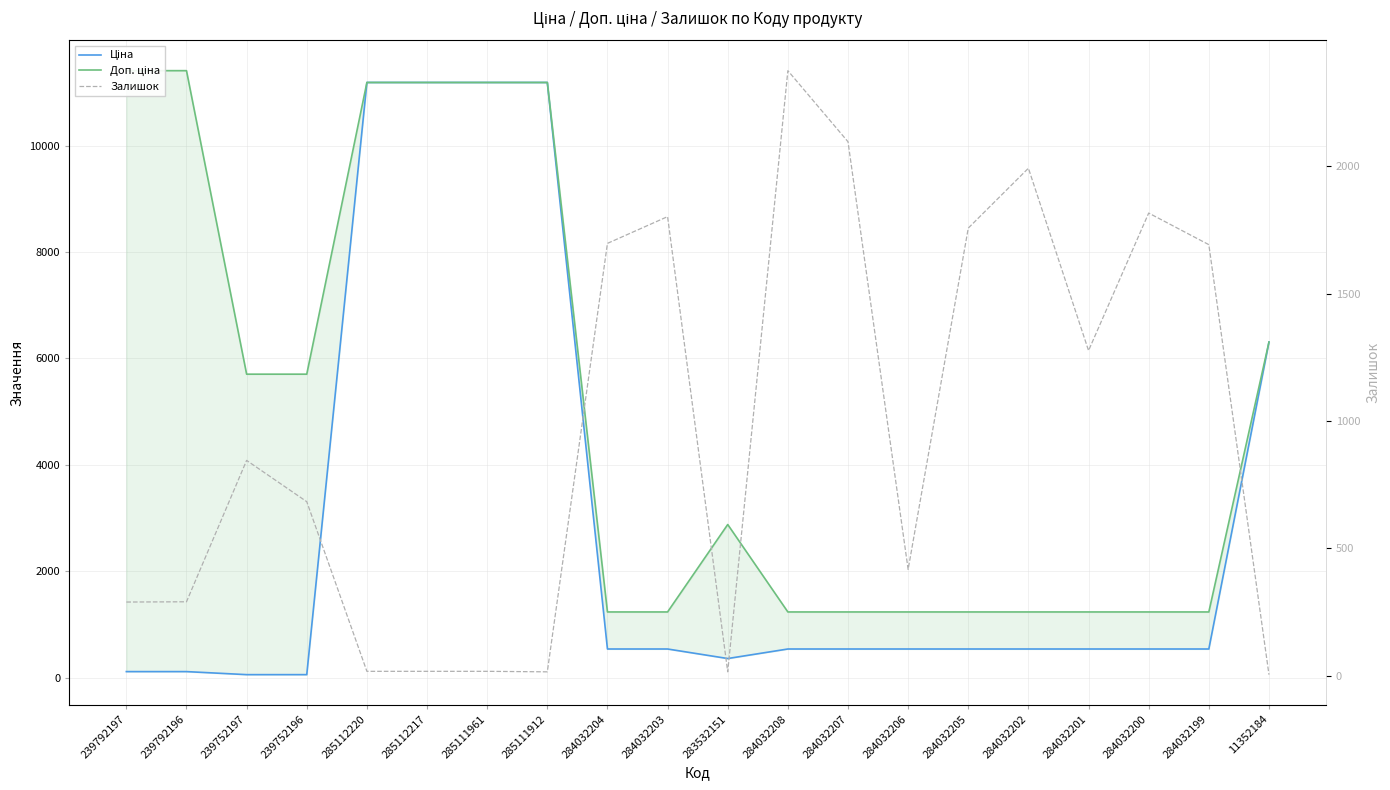

Reading left to right, list all the values displayed in this chart.

Ціна: 239792197=114.1	239792196=114.1	239752197=57.0	239752196=57.0	285112220=11188.2	285112217=11188.2	285111961=11188.2	285111912=11188.2	284032204=539.0	284032203=539.0	283532151=359.9	284032208=539.0	284032207=539.0	284032206=539.0	284032205=539.0	284032202=539.0	284032201=539.0	284032200=539.0	284032199=539.0	11352184=6308.8
Доп. ціна: 239792197=11410.0	239792196=11410.0	239752197=5705.0	239752196=5705.0	285112220=11188.2	285112217=11188.2	285111961=11188.2	285111912=11188.2	284032204=1235.4	284032203=1235.4	283532151=2878.8	284032208=1235.4	284032207=1235.4	284032206=1235.4	284032205=1235.4	284032202=1235.4	284032201=1235.4	284032200=1235.4	284032199=1235.4	11352184=6308.8
Залишок: 239792197=289.0	239792196=290.0	239752197=845.0	239752196=683.0	285112220=17.0	285112217=17.0	285111961=17.0	285111912=15.0	284032204=1697.0	284032203=1802.0	283532151=15.0	284032208=2375.0	284032207=2096.0	284032206=417.0	284032205=1757.0	284032202=1992.0	284032201=1276.0	284032200=1816.0	284032199=1692.0	11352184=4.0